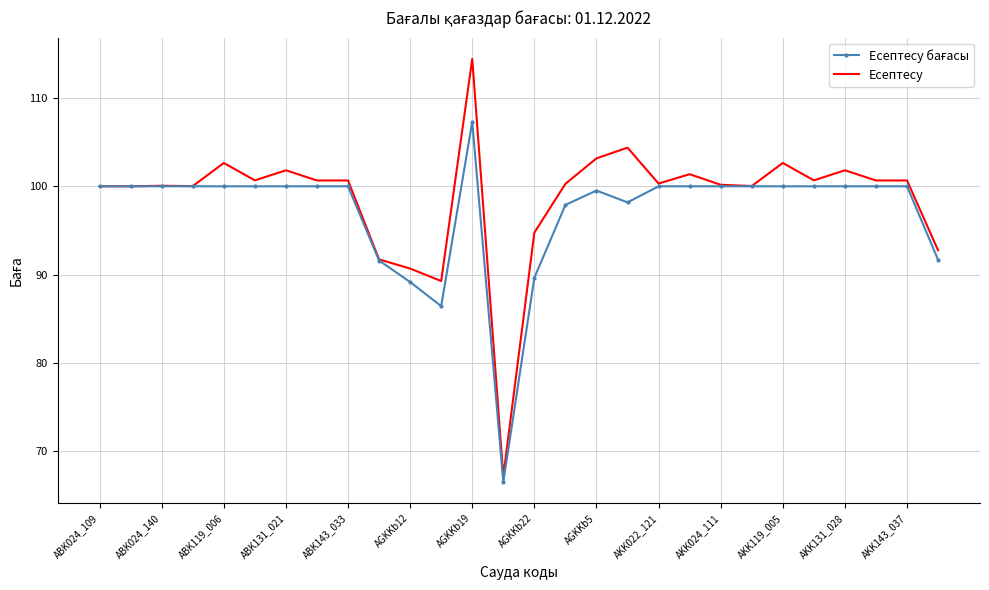

Which series has the widest spread of values?

Есептесу